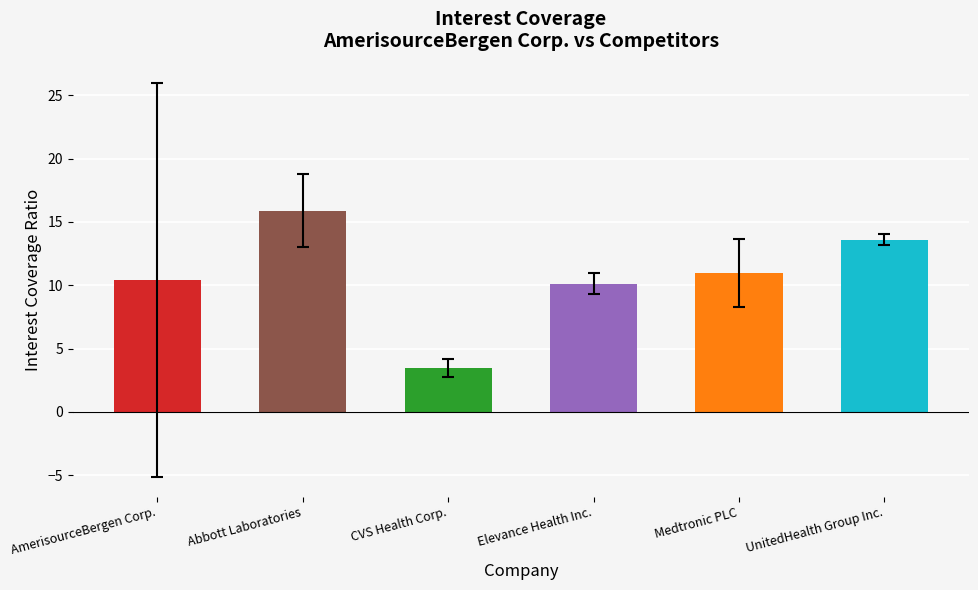

Approximately how many times larger is the value at Medtronic PLC compared to UnitedHealth Group Inc.?

0.8